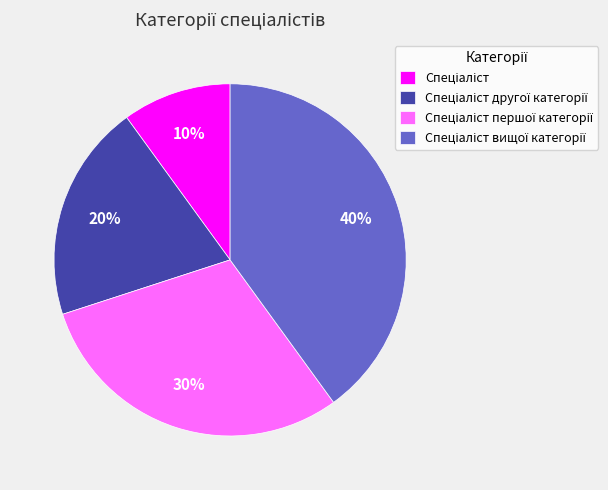

How many segments does this pie chart have?

4